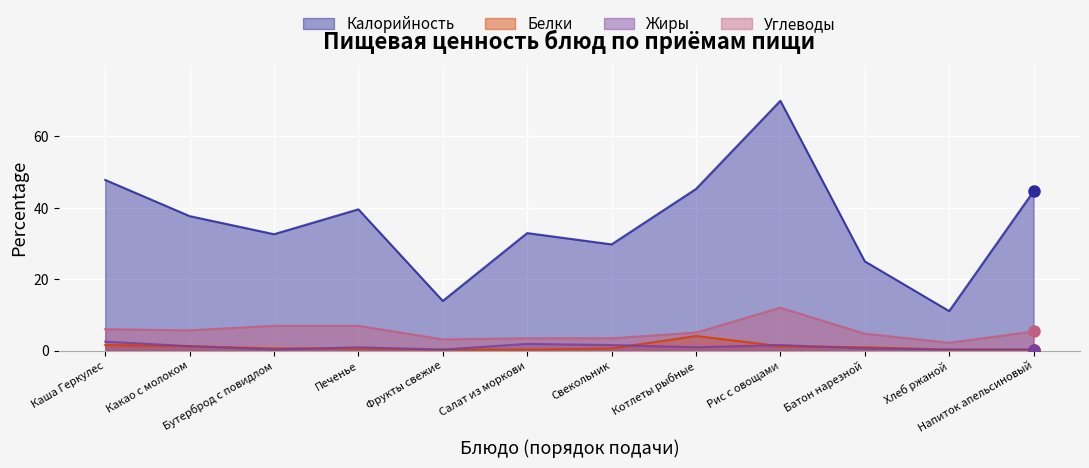

What is the sum of all Жиры values?

12.7